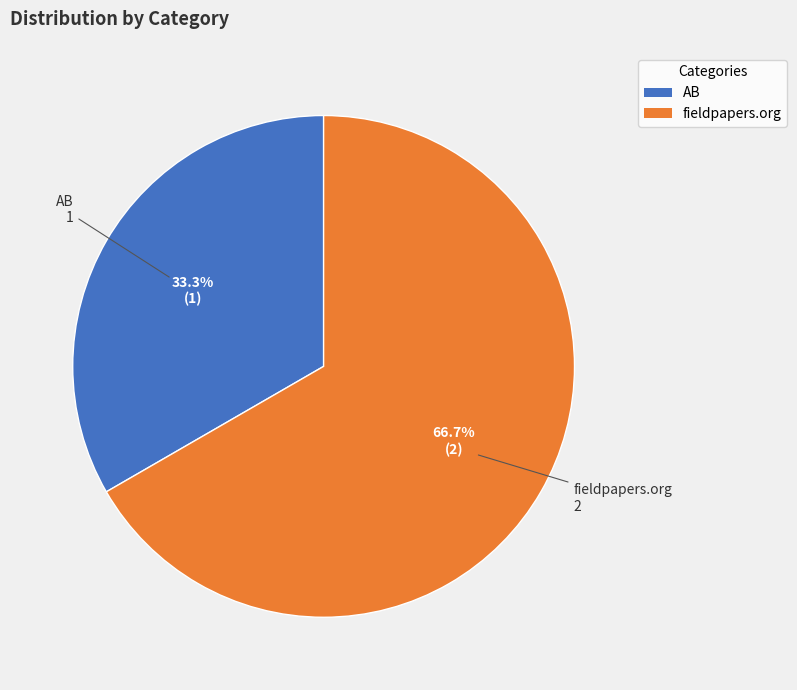

To the nearest percent, what is the difference between the AB and fieldpapers.org slice percentages?

33%